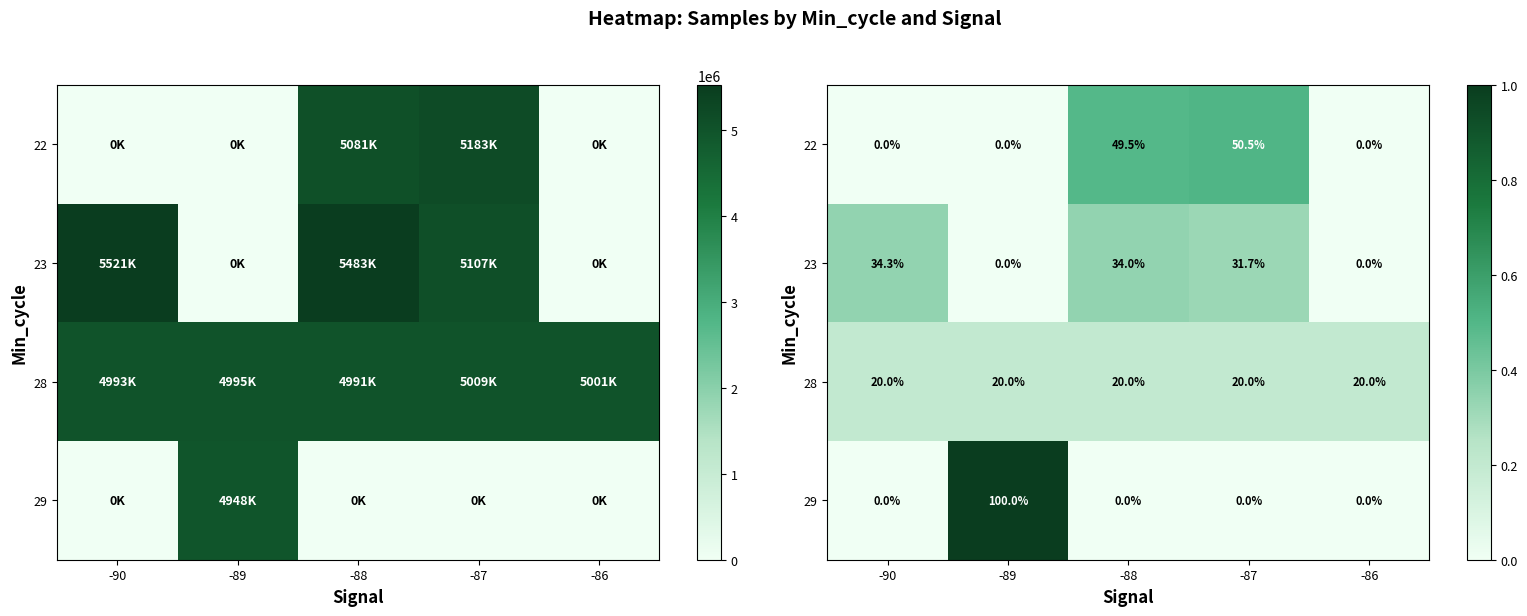

What is the difference between the maximum and minimum values in the 22 series?

0.5